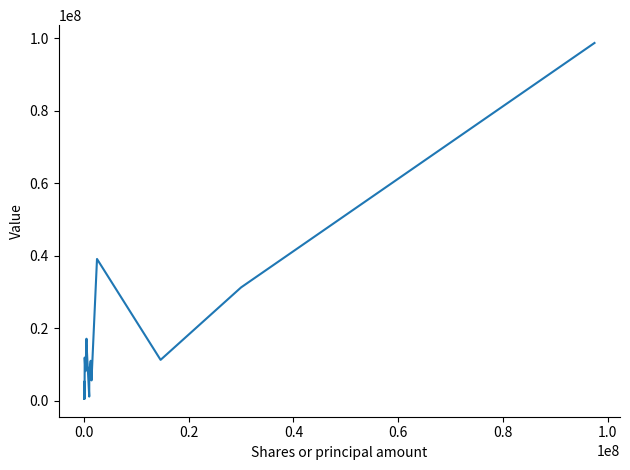

What is the maximum value shown in the chart?

98658000